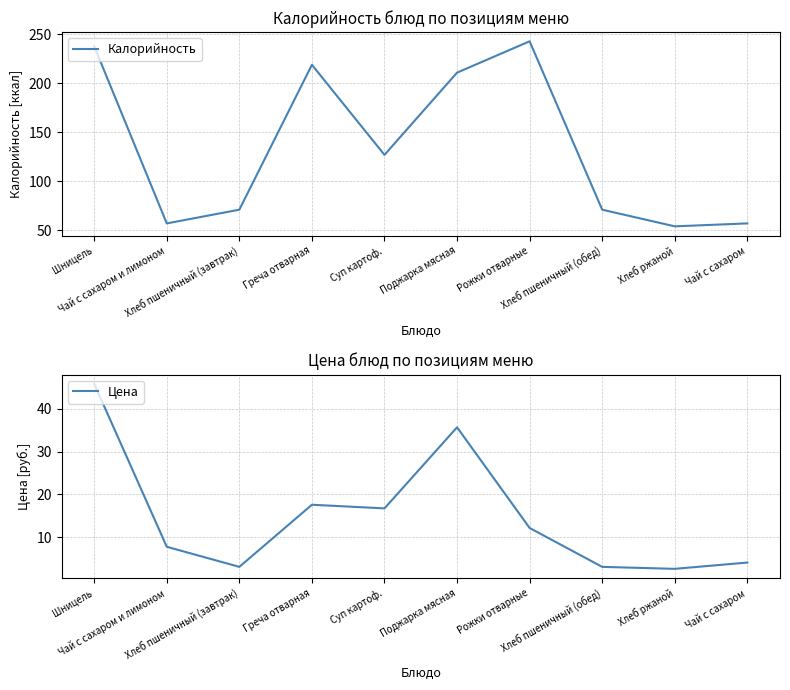

Is it true that Цена equals 31.1 at Греча отварная?

False